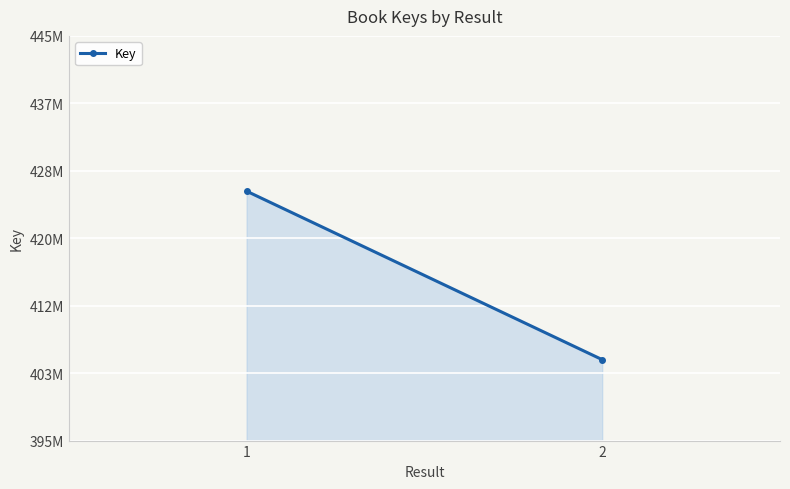

Which label corresponds to the largest value in the chart?

1